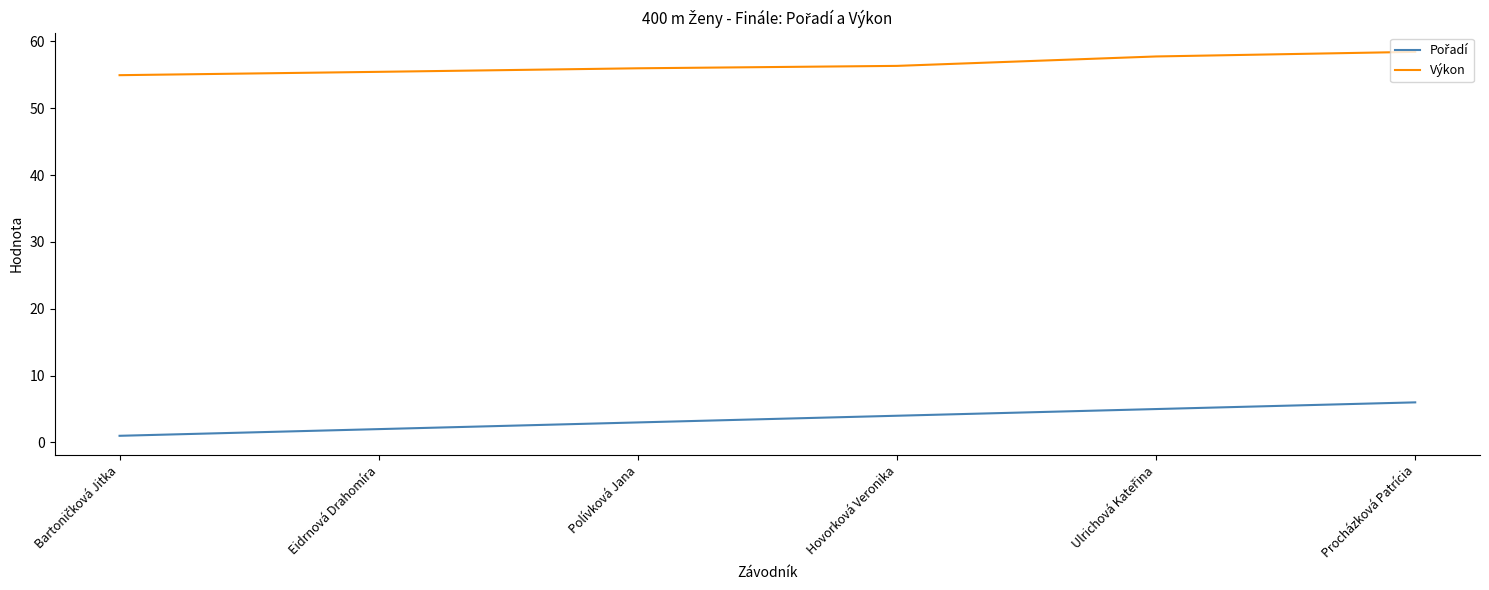

True or false: Výkon has more than 2 interior local peaks.

False